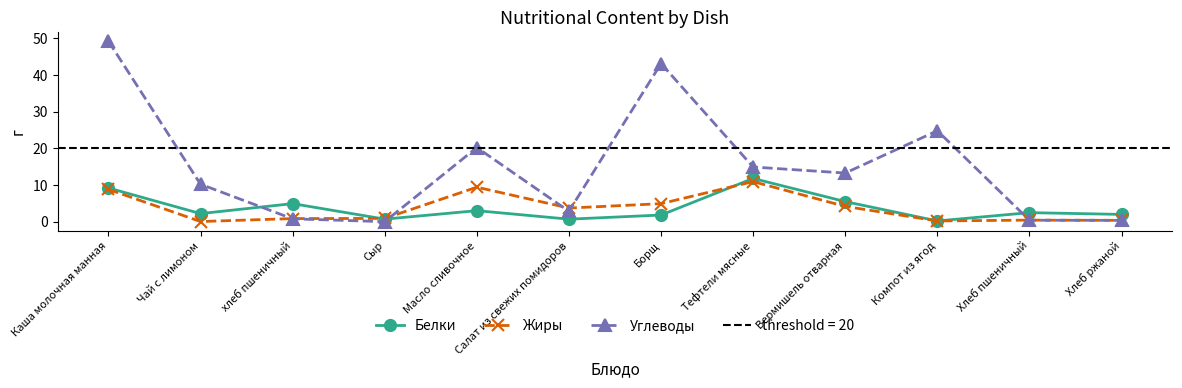

Which series has the largest total across all categories?

Углеводы